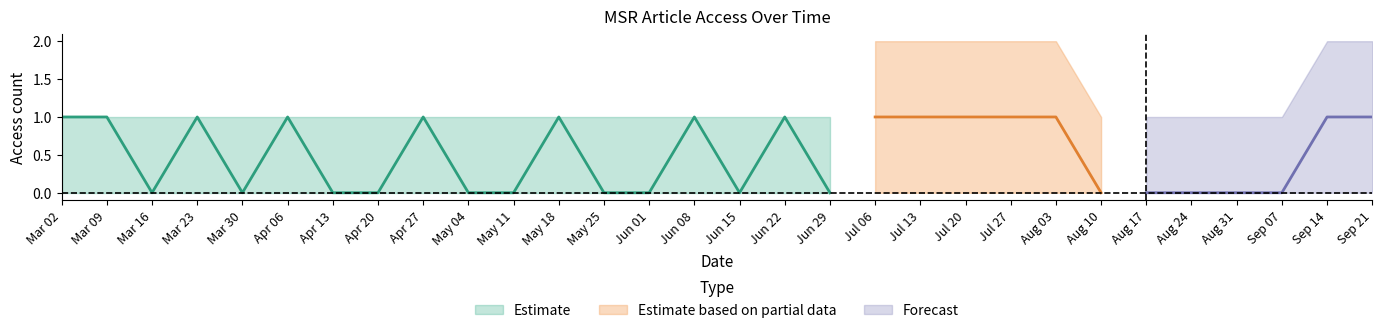

Which has a higher value, 2019-05-11 or 2019-08-17?

2019-05-11